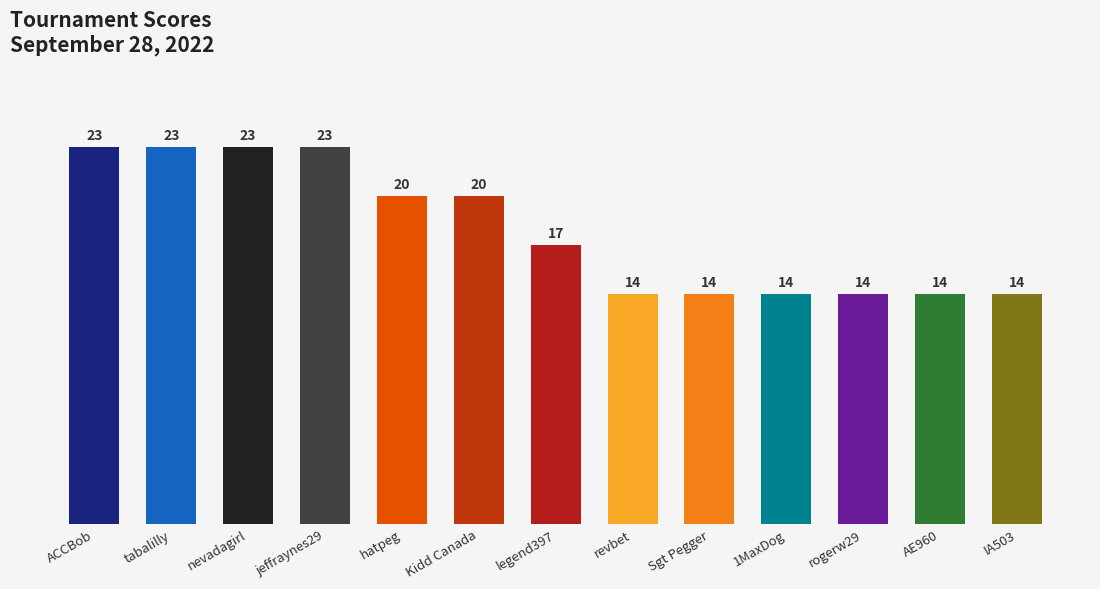

Is it true that the value at legend397 is 28?

False